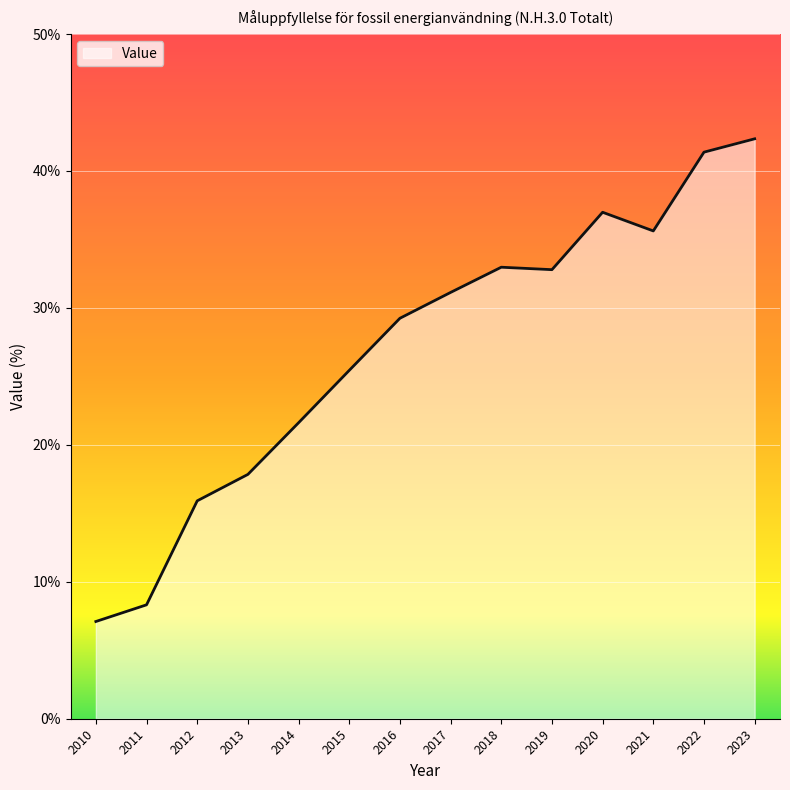

What is the change in value from 2016 to 2018?

+3.7